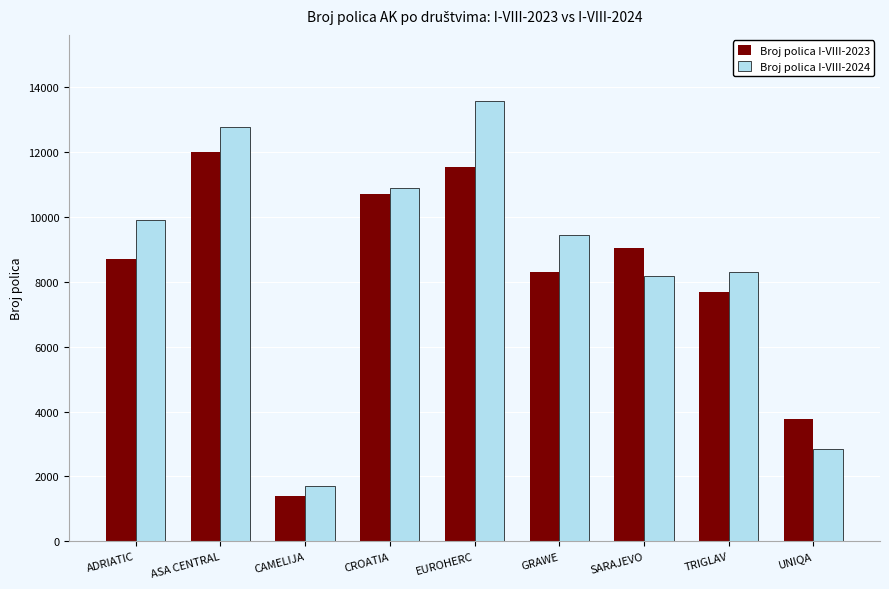

Reading left to right, transcribe all the data shown in this chart.

Broj polica I-VIII-2023: 8714	11987	1405	10690	11544	8312	9053	7687	3769
Broj polica I-VIII-2024: 9918	12774	1713	10889	13573	9439	8167	8313	2858